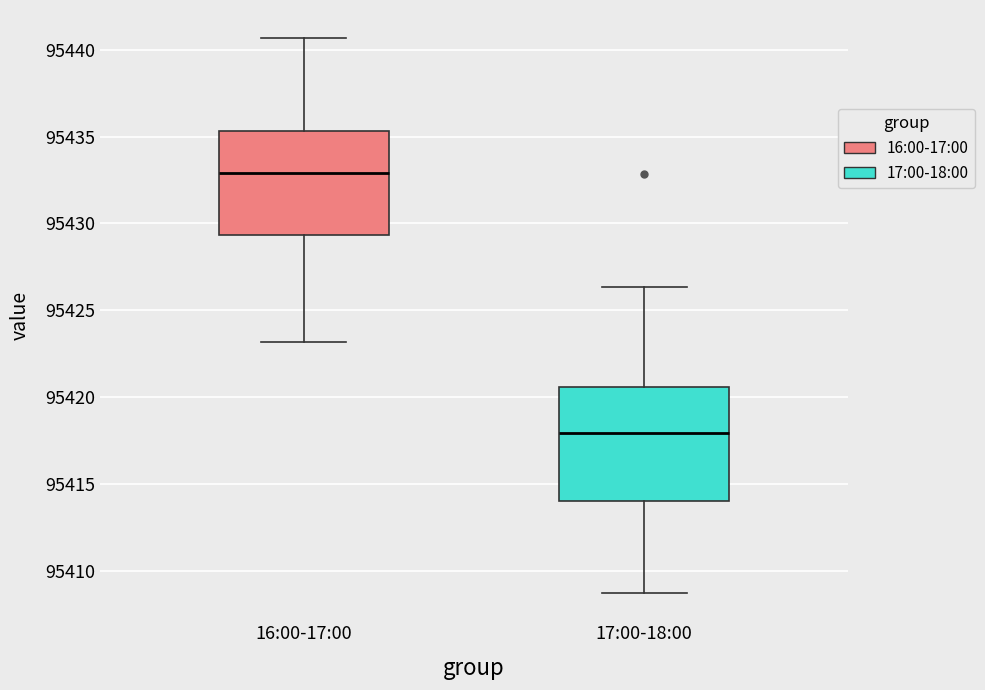

Where does the median line of the box for 17:00-18:00 sit on the y-axis? The values are not printed on the chart, so give them approximately, as read against the axis.

95418.0